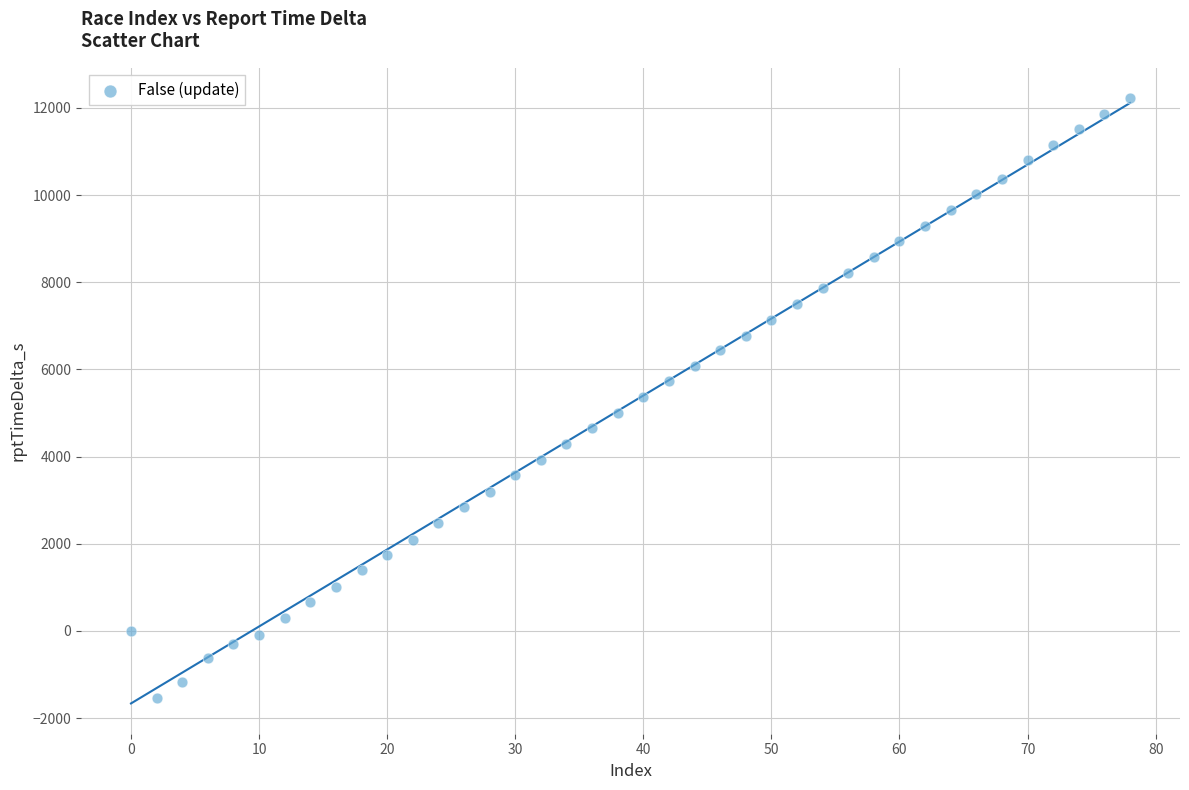

What is the range of Y values (max minus min)?

13762